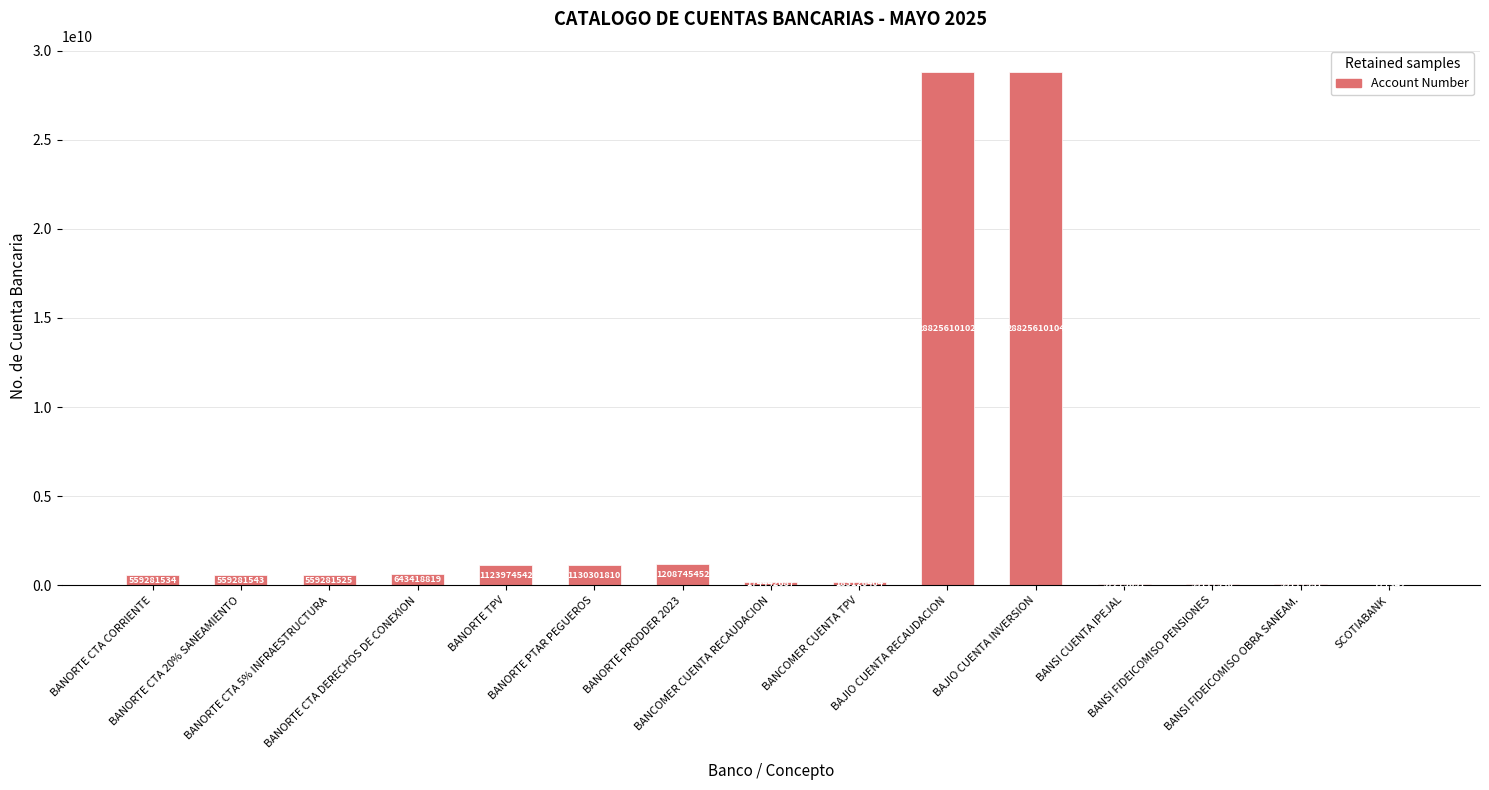

What is the change in value from BANORTE CTA CORRIENTE to BANORTE CTA 5% INFRAESTRUCTURA?

-9